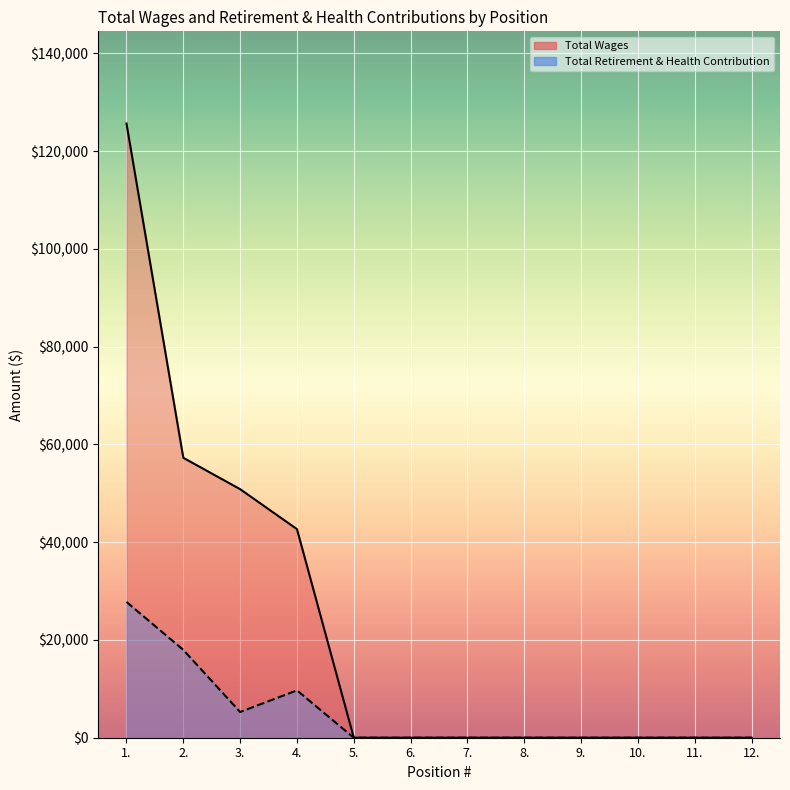

Does the chart display data point markers on the line(s)?

No